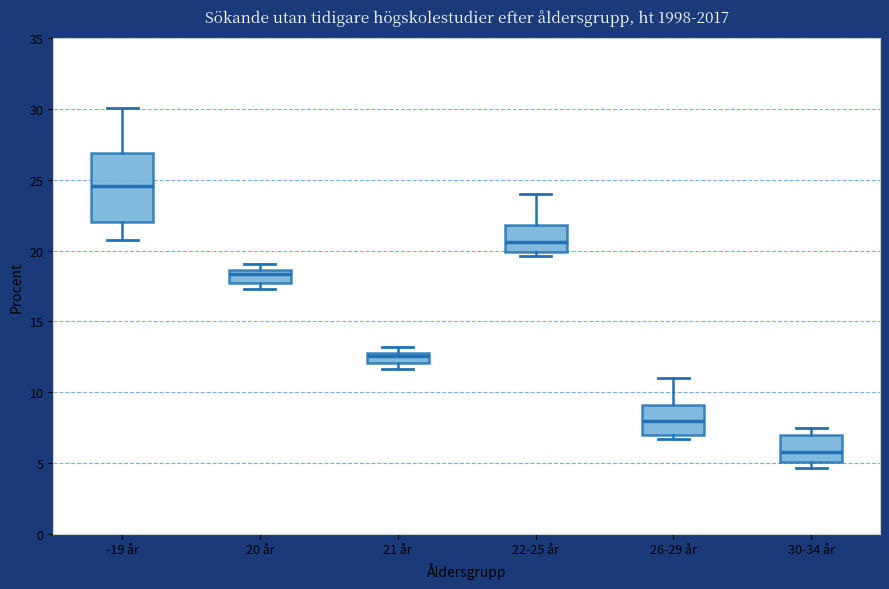

Comparing the boxes themselves (not the whiskers), which one is the tallest?

-19 år